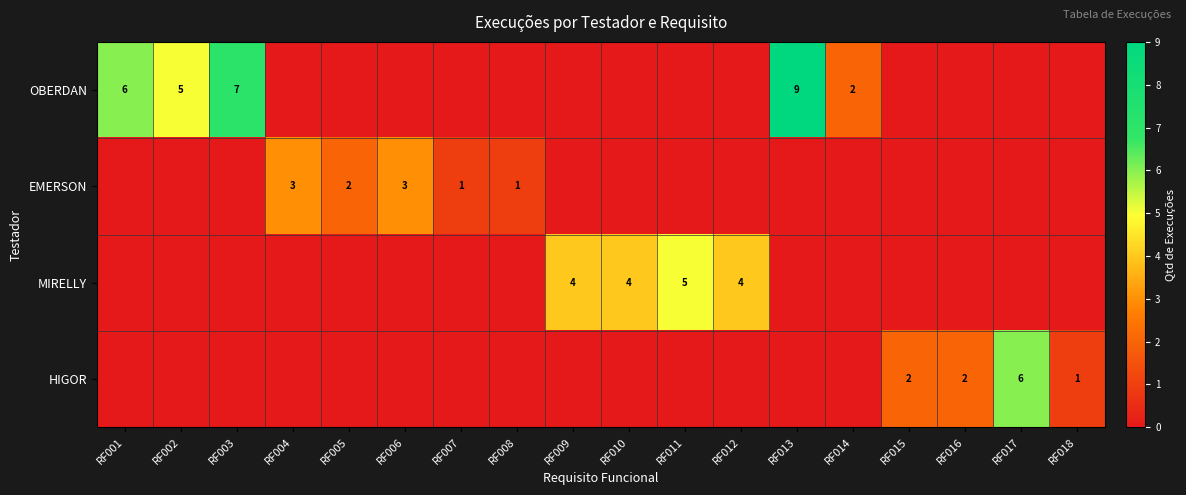

True or false: EMERSON has a value of 2 at RF007.

False